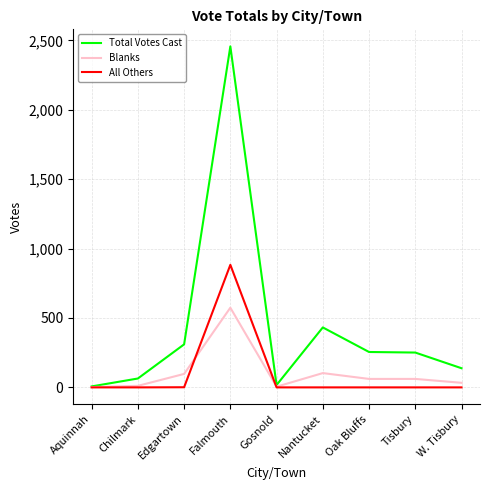

Where is Total Votes Cast nearest to the value 1232?

Nantucket